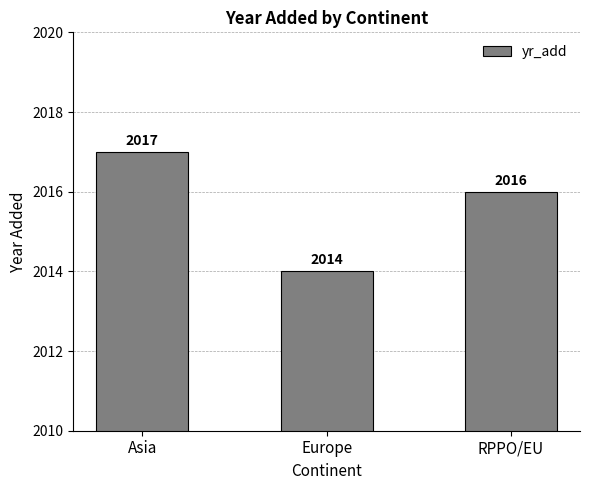

List the labels in order of value, smallest first.

Europe, RPPO/EU, Asia